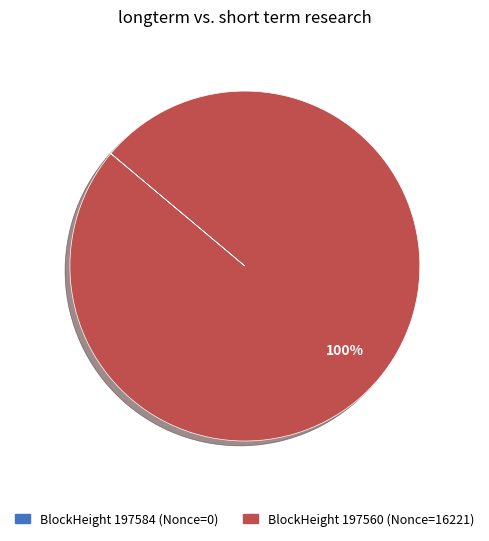

To the nearest percent, what is the difference between the largest and smallest slice percentages?

100%